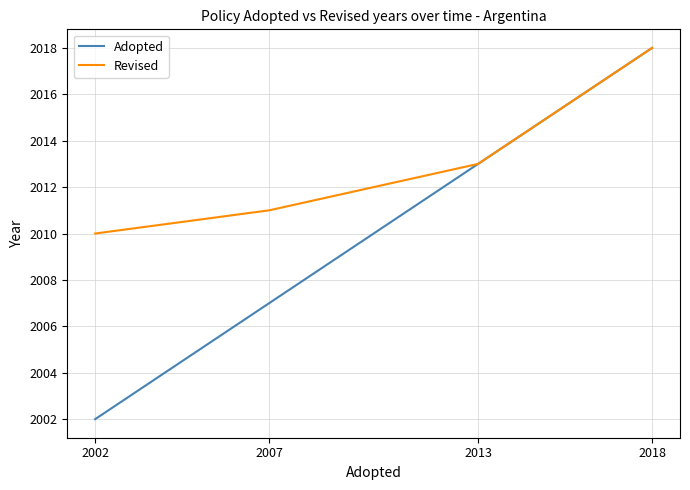

Rank the series at 2007 from lowest to highest value.

Adopted, Revised